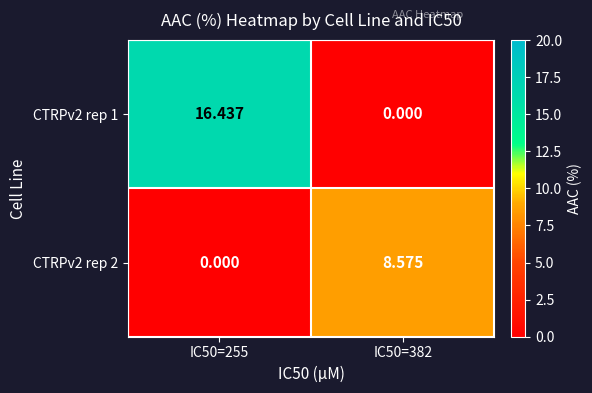

Rank the series at IC50=382 from lowest to highest value.

CTRPv2 rep 1, CTRPv2 rep 2